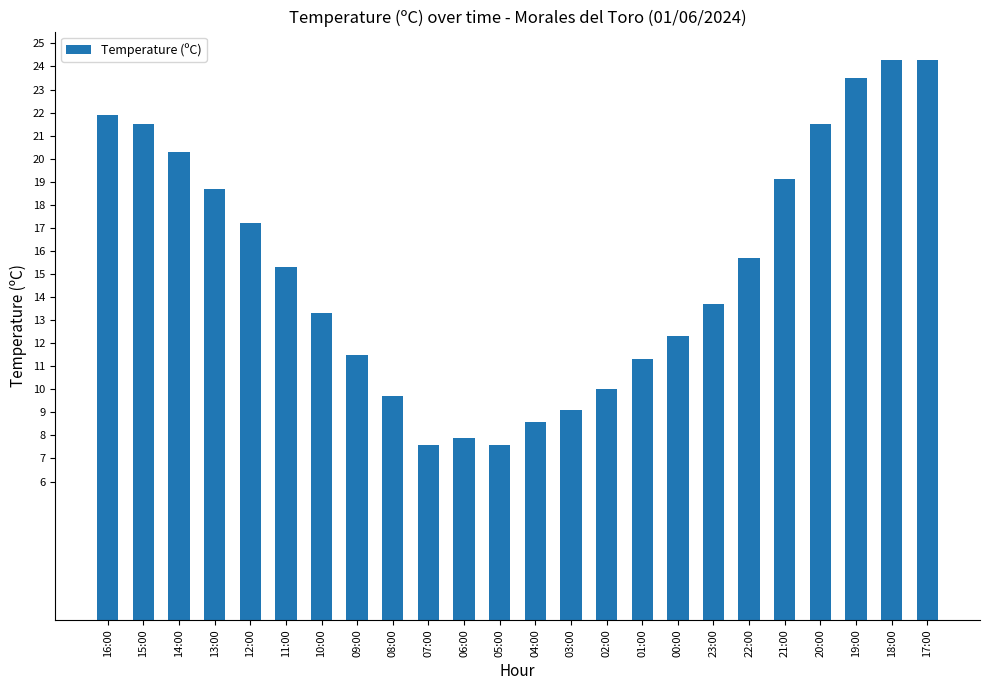

At which label does the data first exceed 15?

16:00